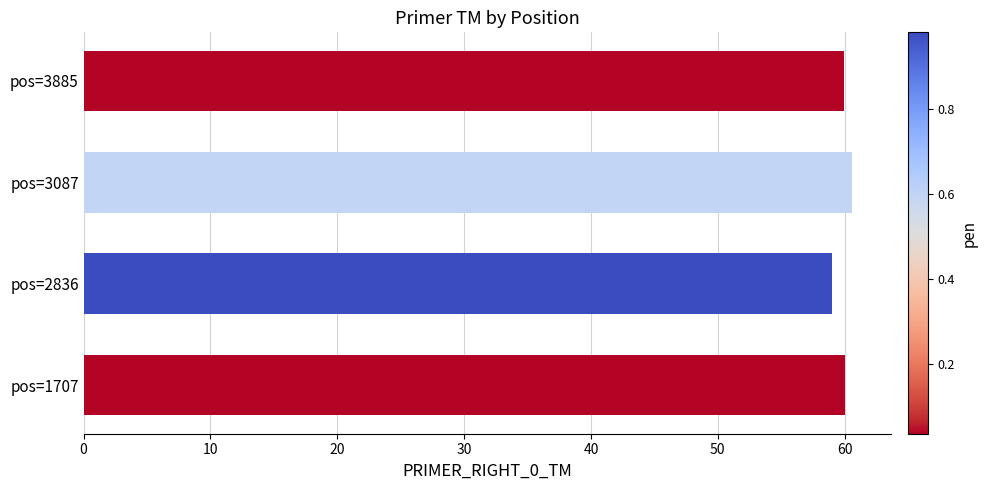

The value at pos=2836 is 59.0. True or false?

True